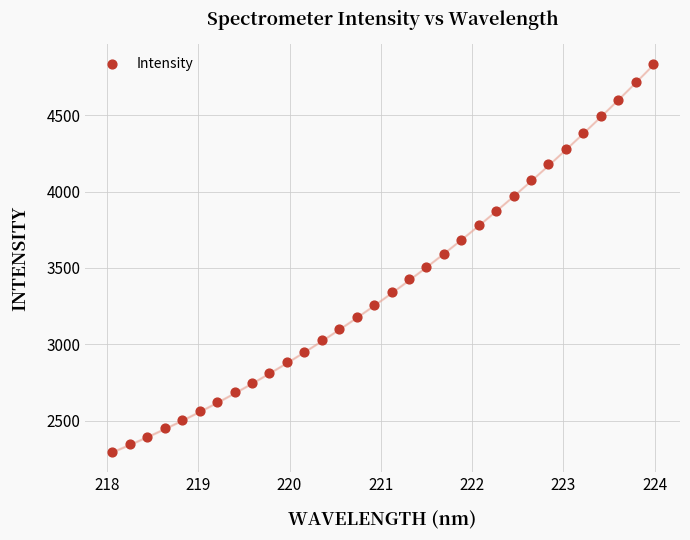

What is the range of X values (max minus min)?

5.9